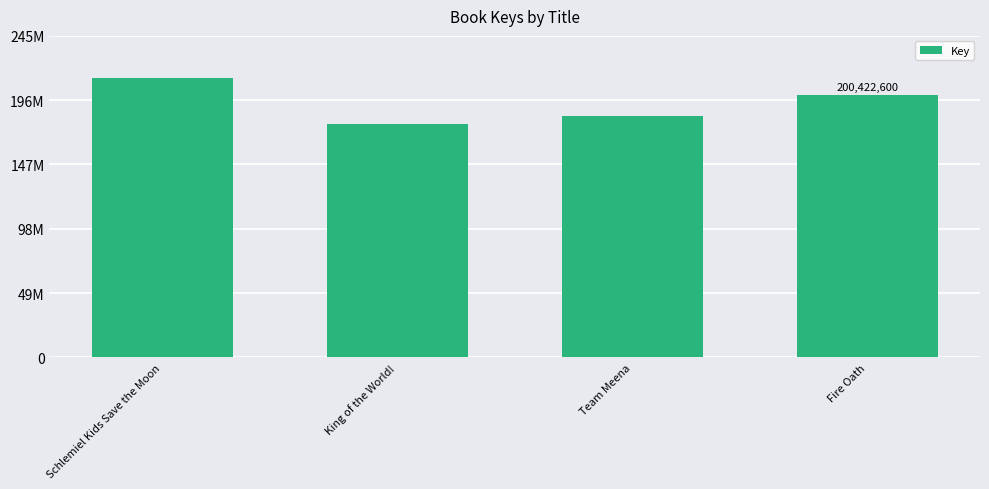

Reading left to right, what are all the values shown in this chart?

213527897	178426078	184276408	200422600